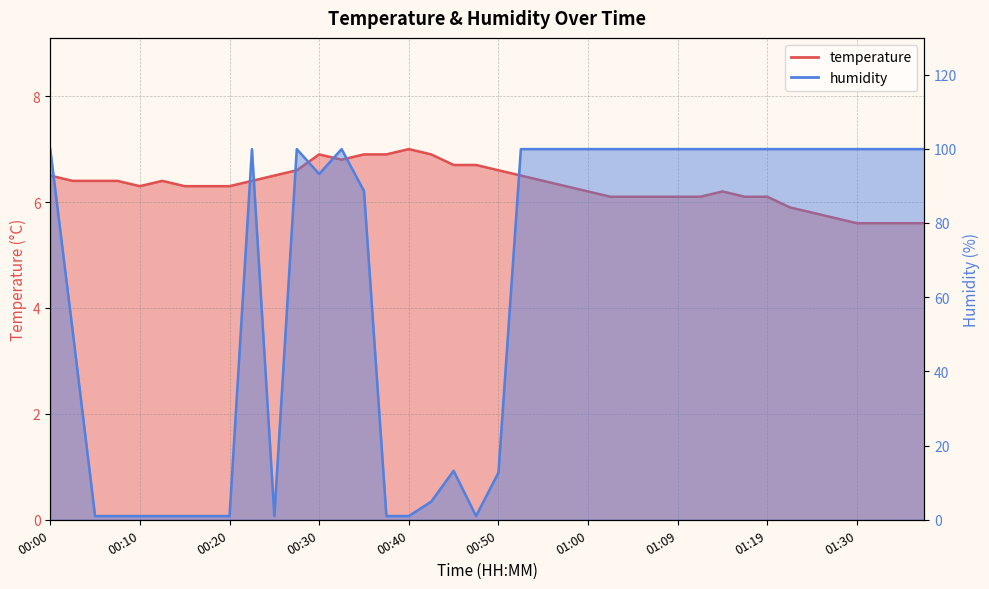

How many data points in temperature are less than 6?

7